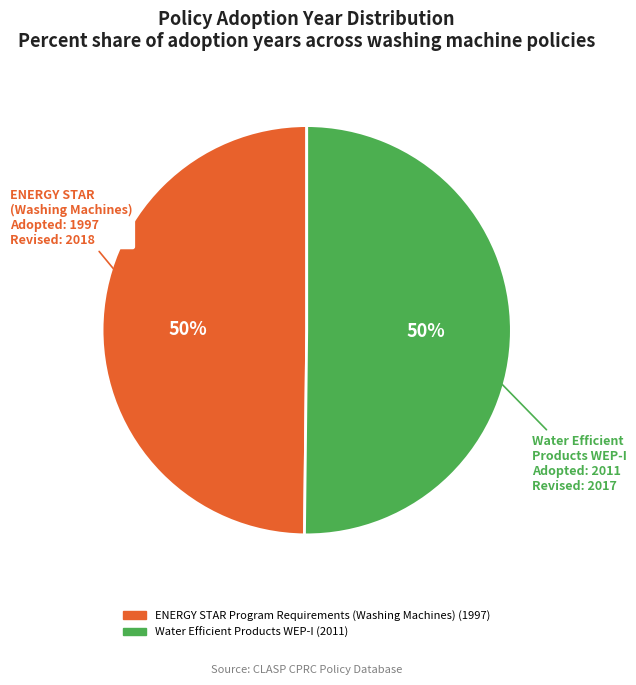

To the nearest percent, what is the combined percentage of ENERGY STAR Program Requirements (Washing Machines) and Water Efficient Products WEP-I?

100%